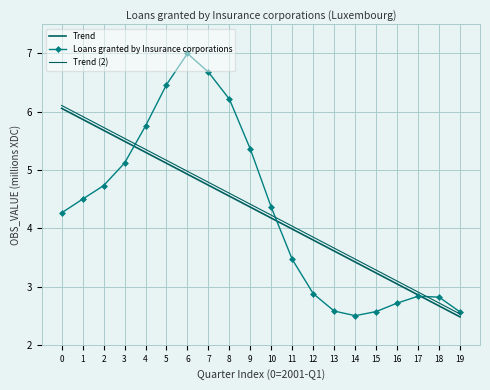

Reading left to right, what are all the values shown in this chart?

Trend: 0=6.1	1=5.9	2=5.7	3=5.5	4=5.3	5=5.1	6=4.9	7=4.7	8=4.6	9=4.4	10=4.2	11=4.0	12=3.8	13=3.6	14=3.4	15=3.2	16=3.0	17=2.9	18=2.7	19=2.5
Loans granted by Insurance corporations: 0=4.3	1=4.5	2=4.7	3=5.1	4=5.8	5=6.5	6=7.0	7=6.7	8=6.2	9=5.4	10=4.4	11=3.5	12=2.9	13=2.6	14=2.5	15=2.6	16=2.7	17=2.8	18=2.8	19=2.6
Trend (2): 0=6.1	1=5.9	2=5.7	3=5.5	4=5.4	5=5.2	6=5.0	7=4.8	8=4.6	9=4.4	10=4.2	11=4.0	12=3.8	13=3.7	14=3.5	15=3.3	16=3.1	17=2.9	18=2.7	19=2.5